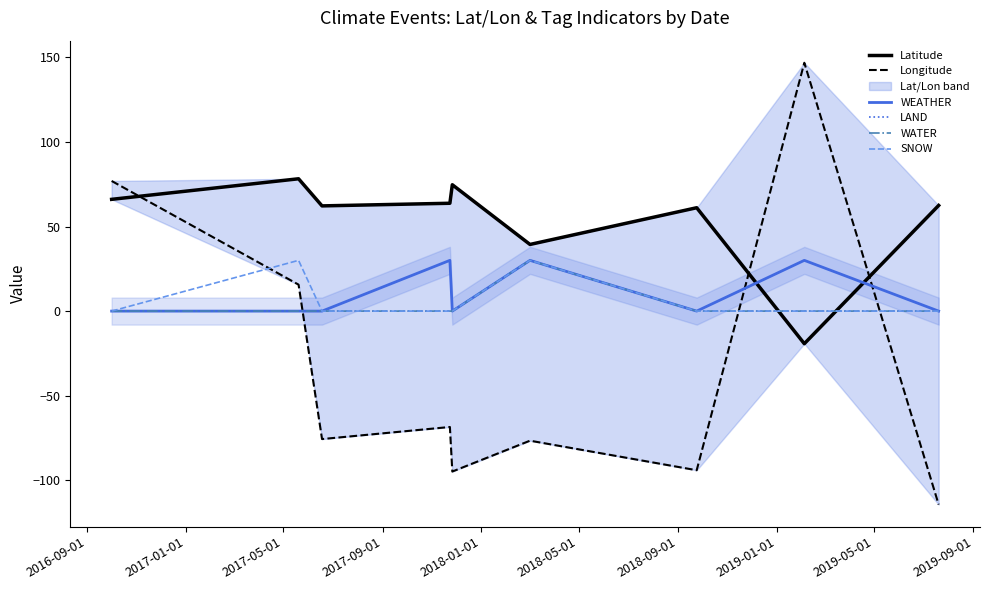

At how many categories does at least one series exceed -86?

9